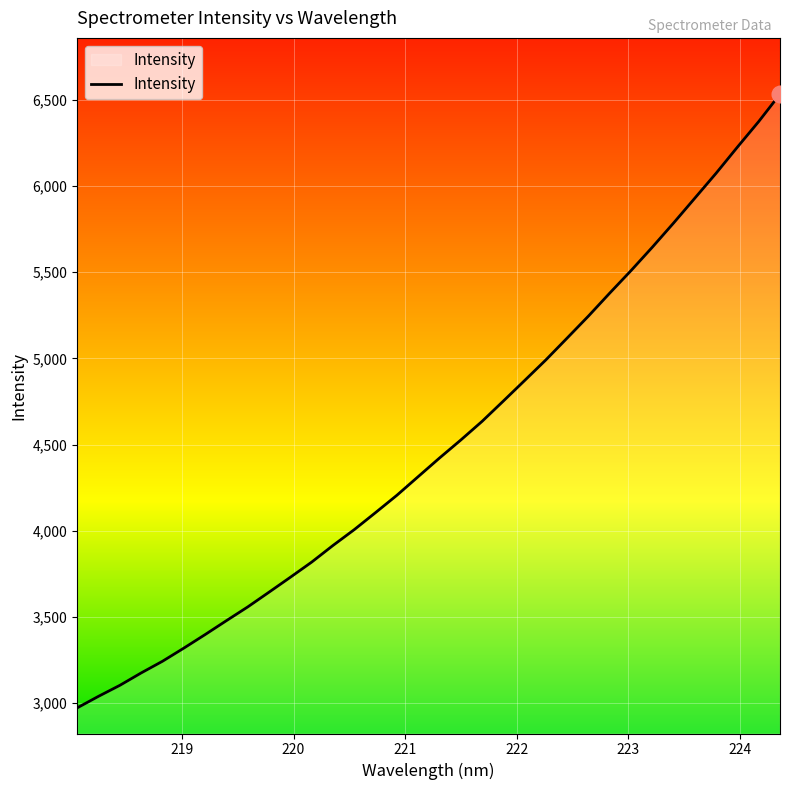

Does the chart have visible grid lines?

Yes